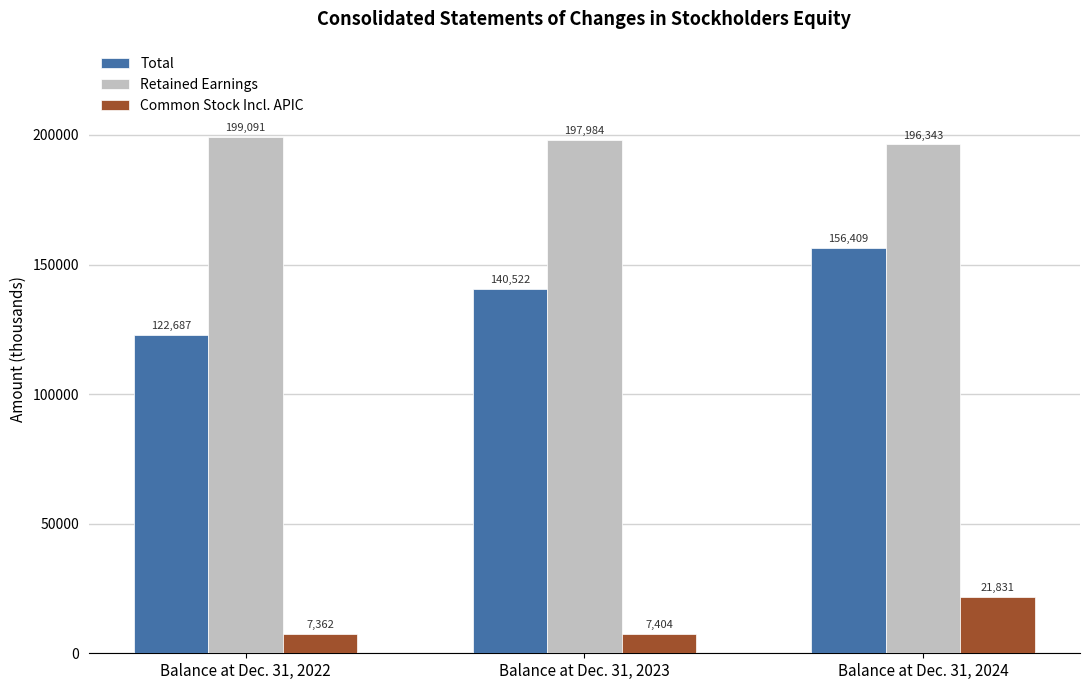

What is the value of the Retained Earnings bar at the 1st from the left?

199091